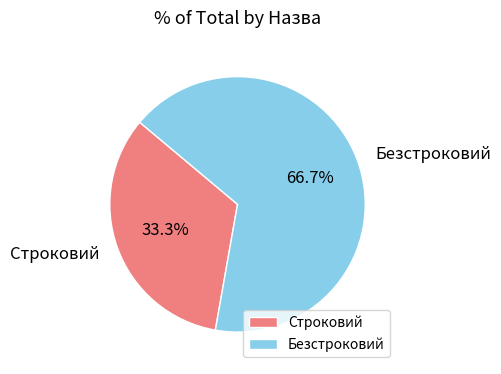

To the nearest percent, what portion does Строковий represent?

33%